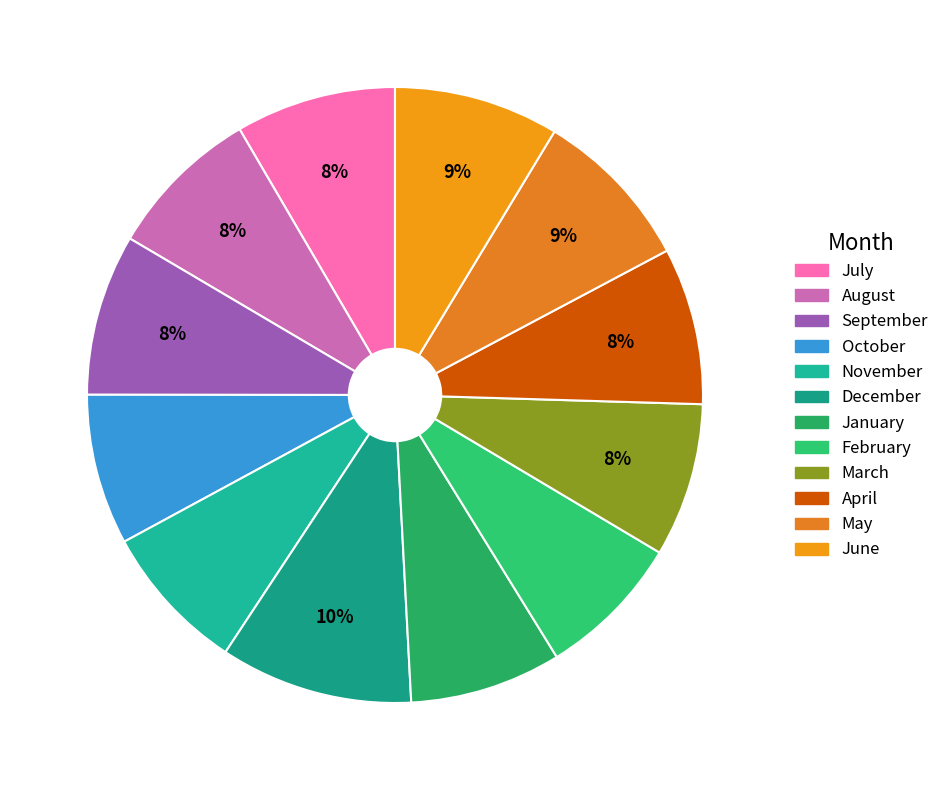

Do August and April together represent more than half of the pie?

No